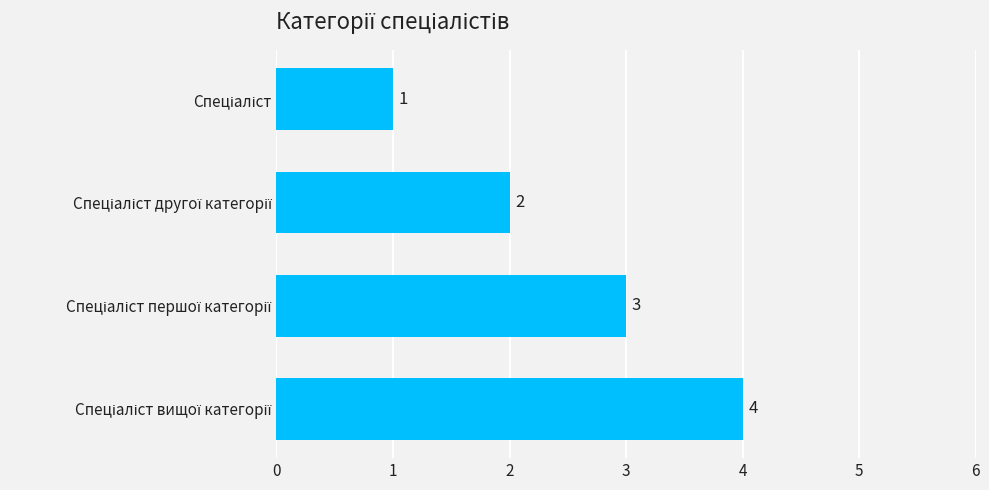

Count the values in the range 2 to 4.

3